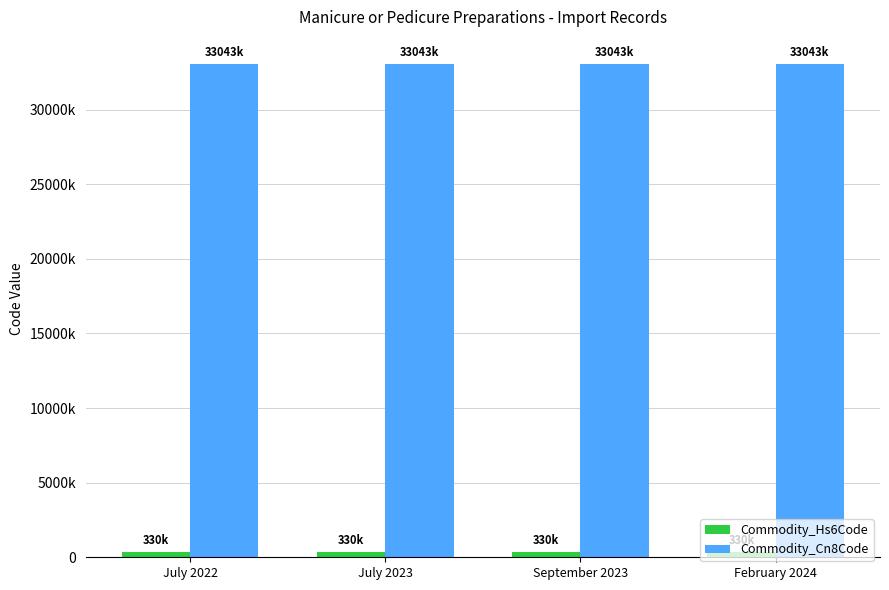

Are the bars horizontal?

No